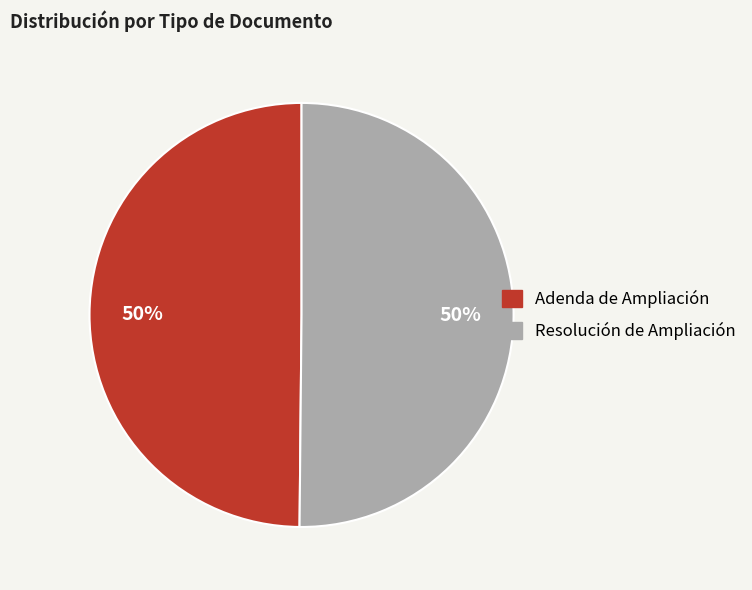

True or false: Resolución de Ampliación accounts for 50% of the total.

True